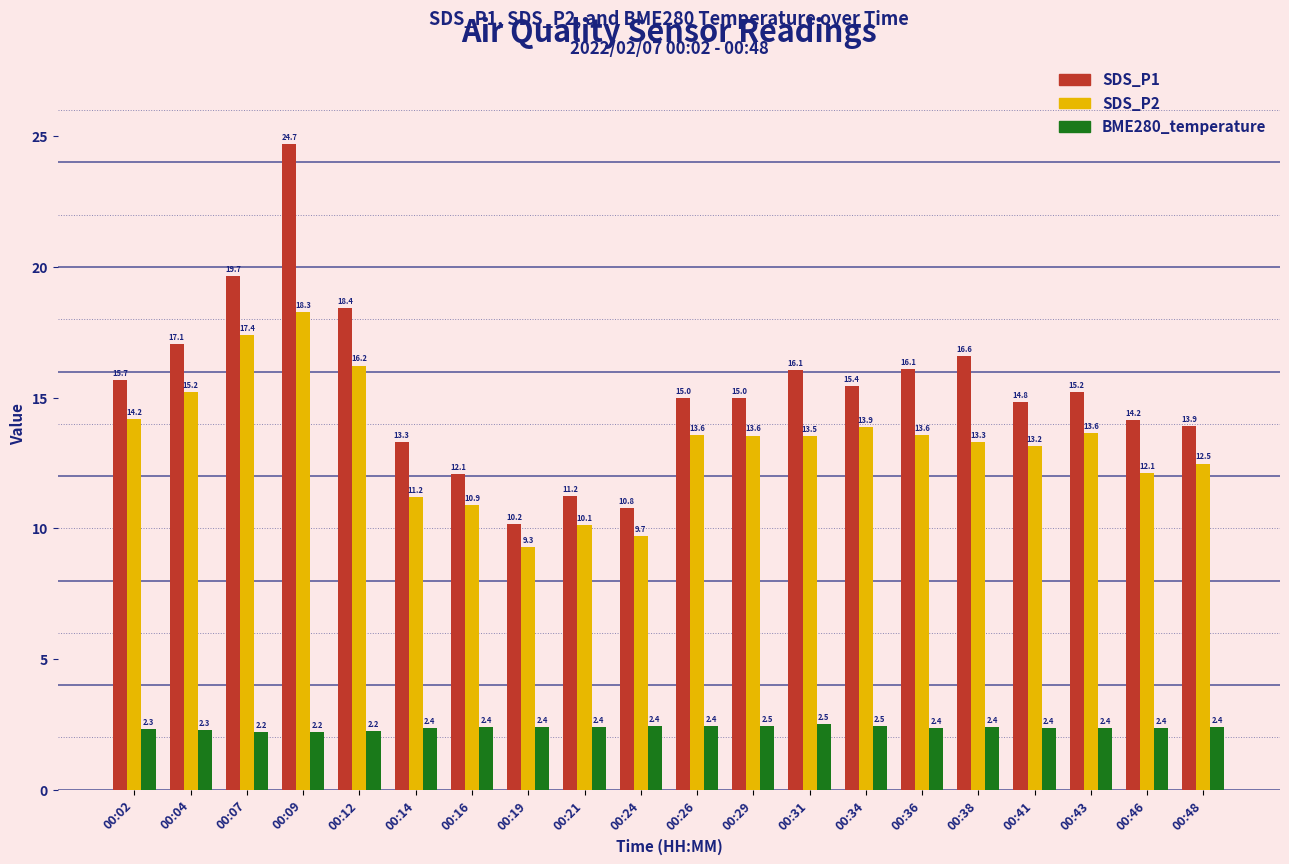

Reading right to left, list all the values displayed in this chart.

SDS_P1: 00:48=13.9	00:46=14.2	00:43=15.2	00:41=14.8	00:38=16.6	00:36=16.1	00:34=15.4	00:31=16.1	00:29=15.0	00:26=15.0	00:24=10.8	00:21=11.2	00:19=10.2	00:16=12.1	00:14=13.3	00:12=18.4	00:09=24.7	00:07=19.7	00:04=17.1	00:02=15.7
SDS_P2: 00:48=12.5	00:46=12.1	00:43=13.6	00:41=13.2	00:38=13.3	00:36=13.6	00:34=13.9	00:31=13.5	00:29=13.6	00:26=13.6	00:24=9.7	00:21=10.1	00:19=9.3	00:16=10.9	00:14=11.2	00:12=16.2	00:09=18.3	00:07=17.4	00:04=15.2	00:02=14.2
BME280_temperature: 00:48=2.4	00:46=2.4	00:43=2.4	00:41=2.4	00:38=2.4	00:36=2.4	00:34=2.5	00:31=2.5	00:29=2.5	00:26=2.4	00:24=2.4	00:21=2.4	00:19=2.4	00:16=2.4	00:14=2.4	00:12=2.2	00:09=2.2	00:07=2.2	00:04=2.3	00:02=2.3